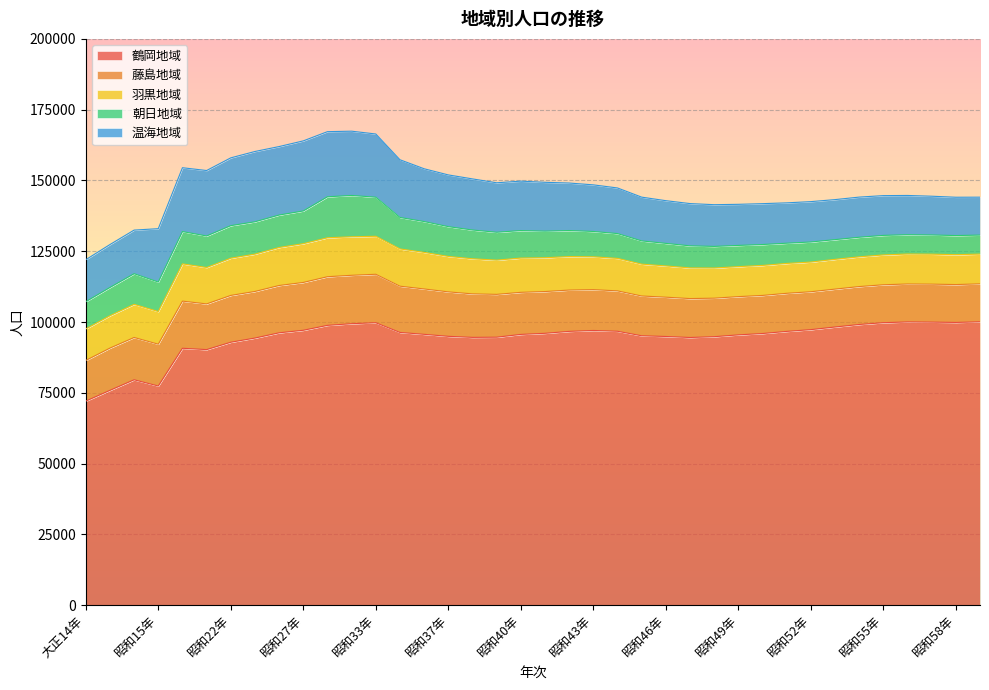

Rank the series by their maximum value, from lowest to highest.

羽黒地域, 朝日地域, 藤島地域, 温海地域, 鶴岡地域